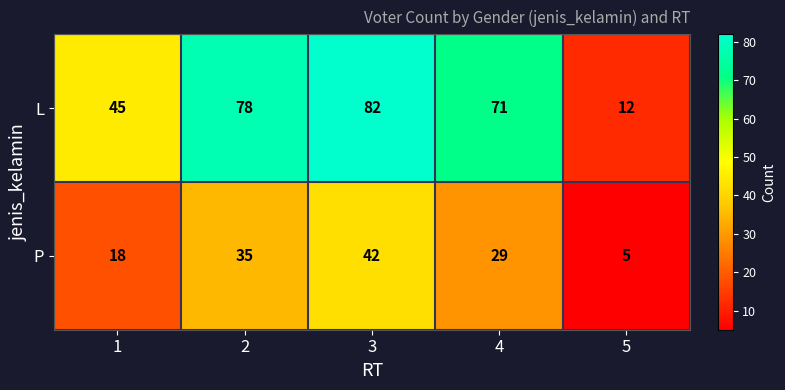

At which category is the sum across all series the highest?

3